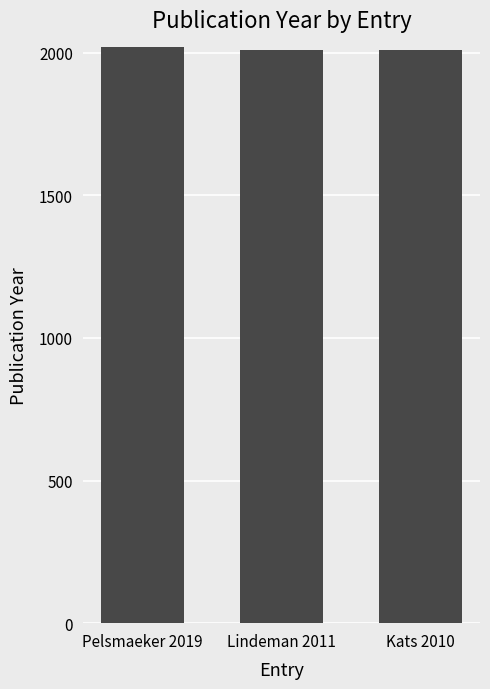

How many bars are there in total?

3